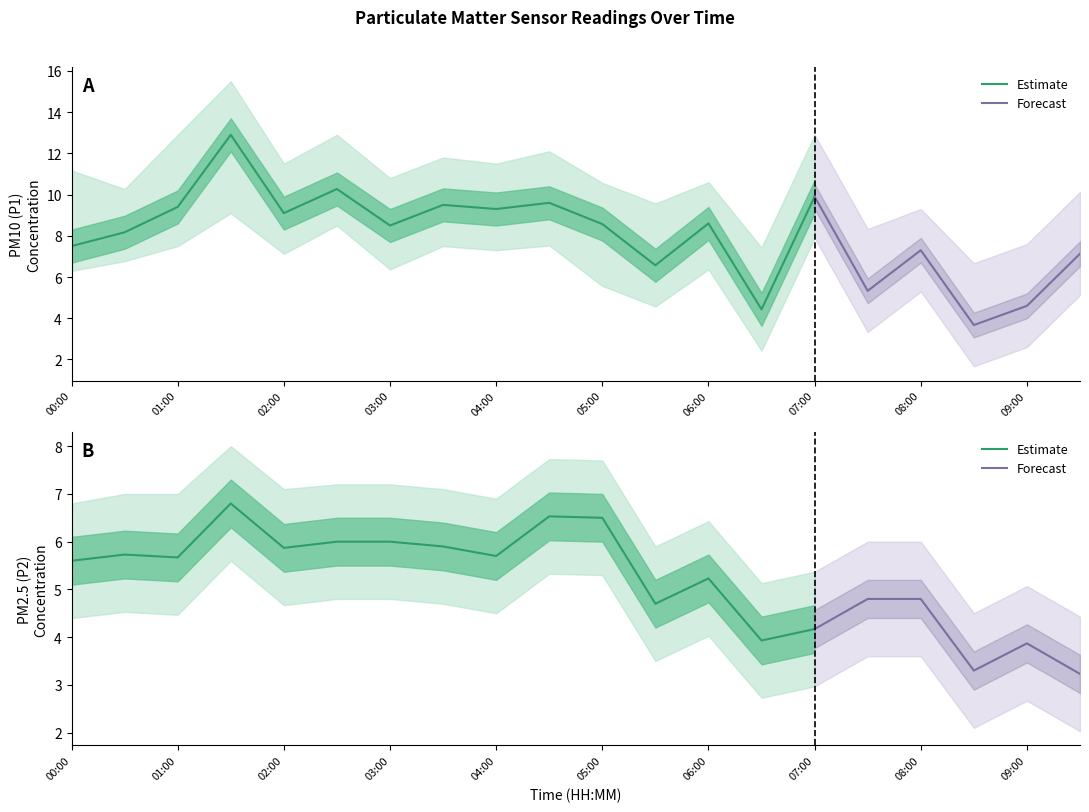

Is the value of P2_lower at 04:30 greater than the value of P1_upper at 06:00?

No